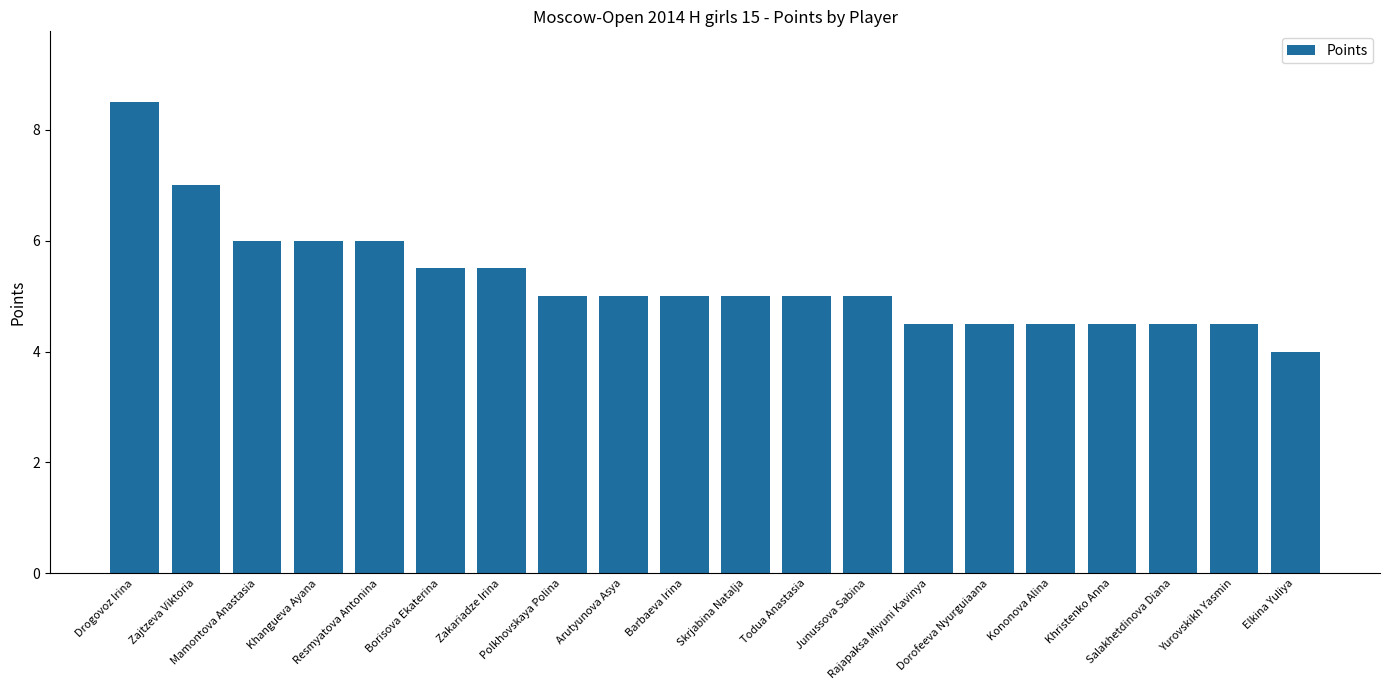

What is the maximum value shown in the chart?

8.5